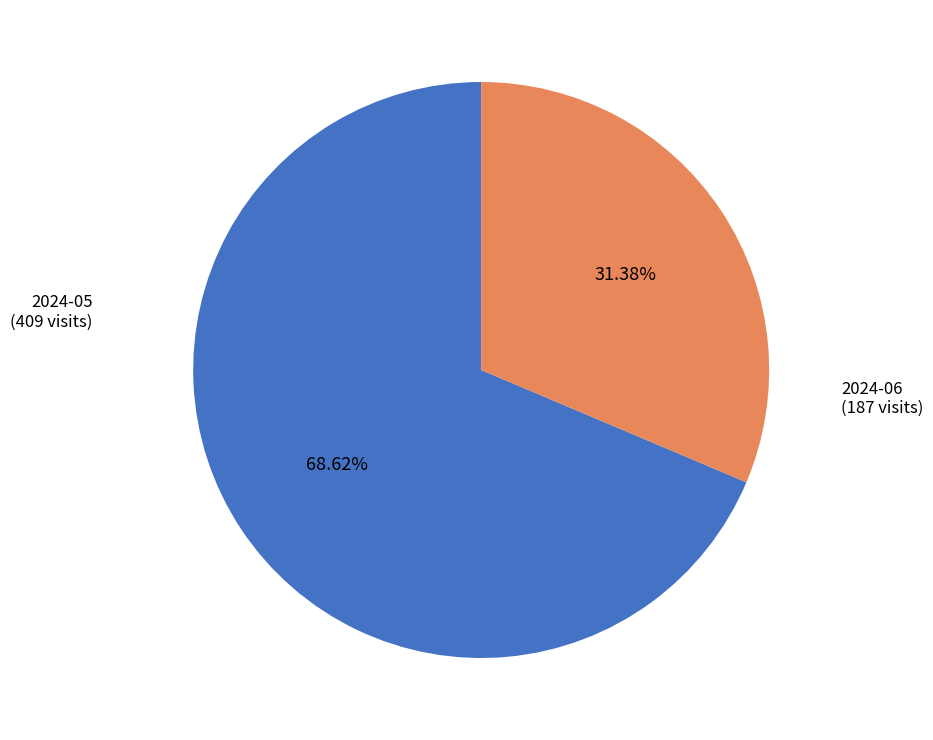

To the nearest percent, what percentage of the pie is 2024-06?

31%